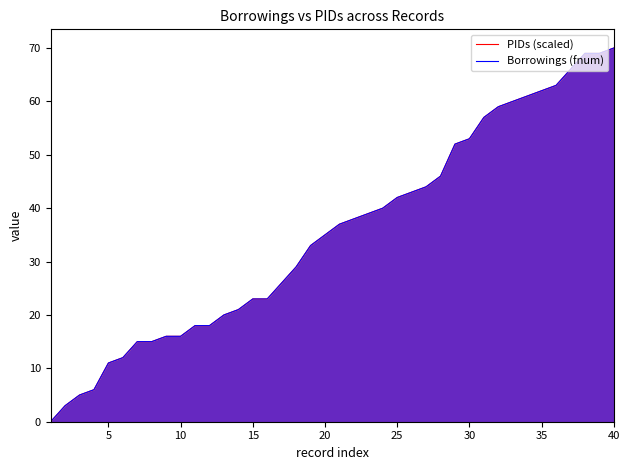

True or false: PIDs (scaled) and Borrowings (fnum) cross at least once.

False